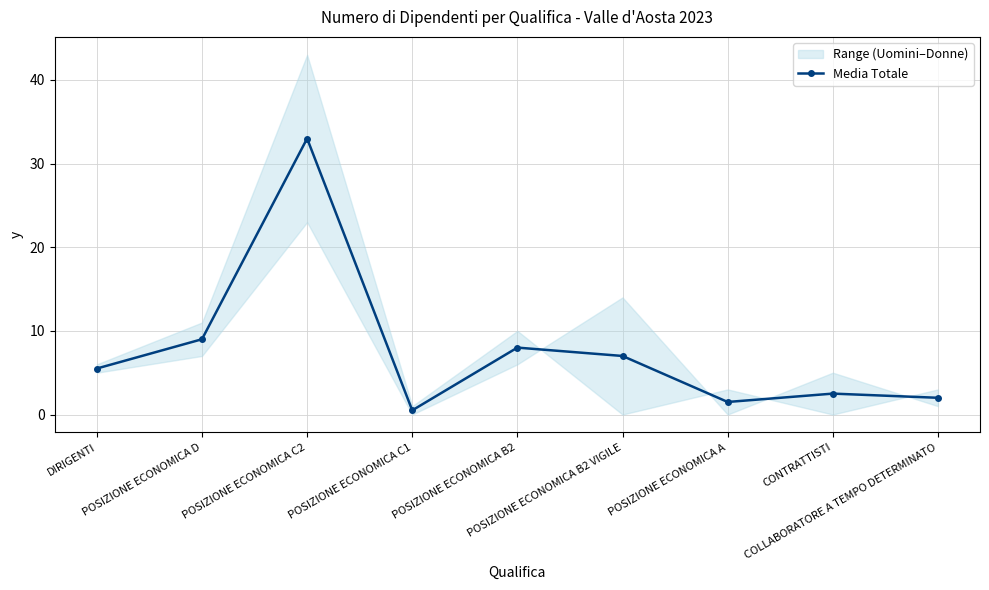

At which label is the value closest to 16?

POSIZIONE ECONOMICA D